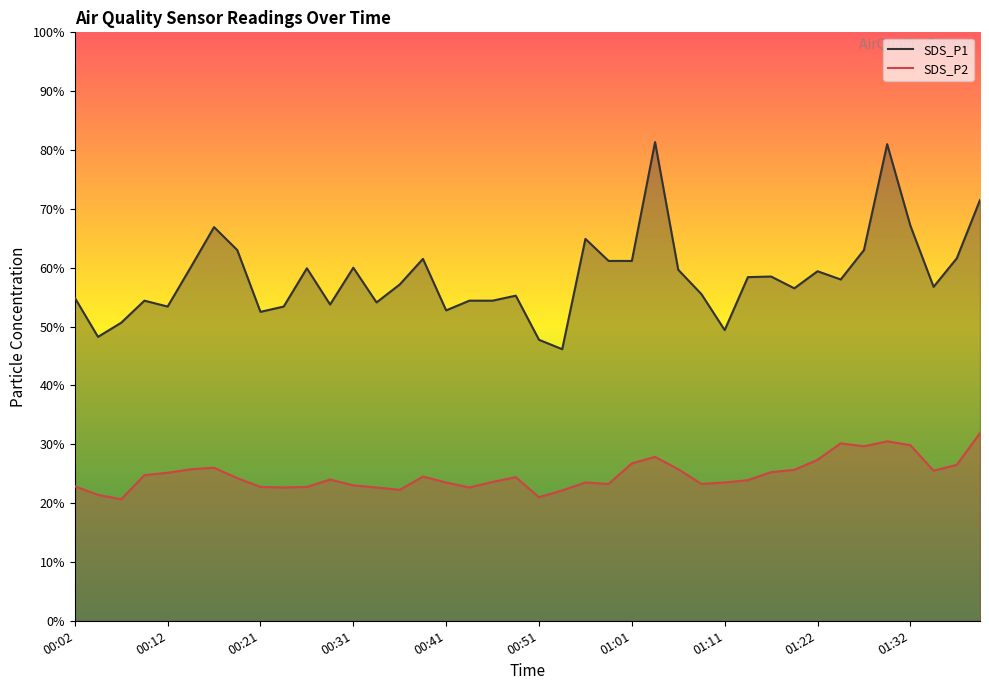

The SDS_P1 series shows 3.7 at 00:34. True or false?

False